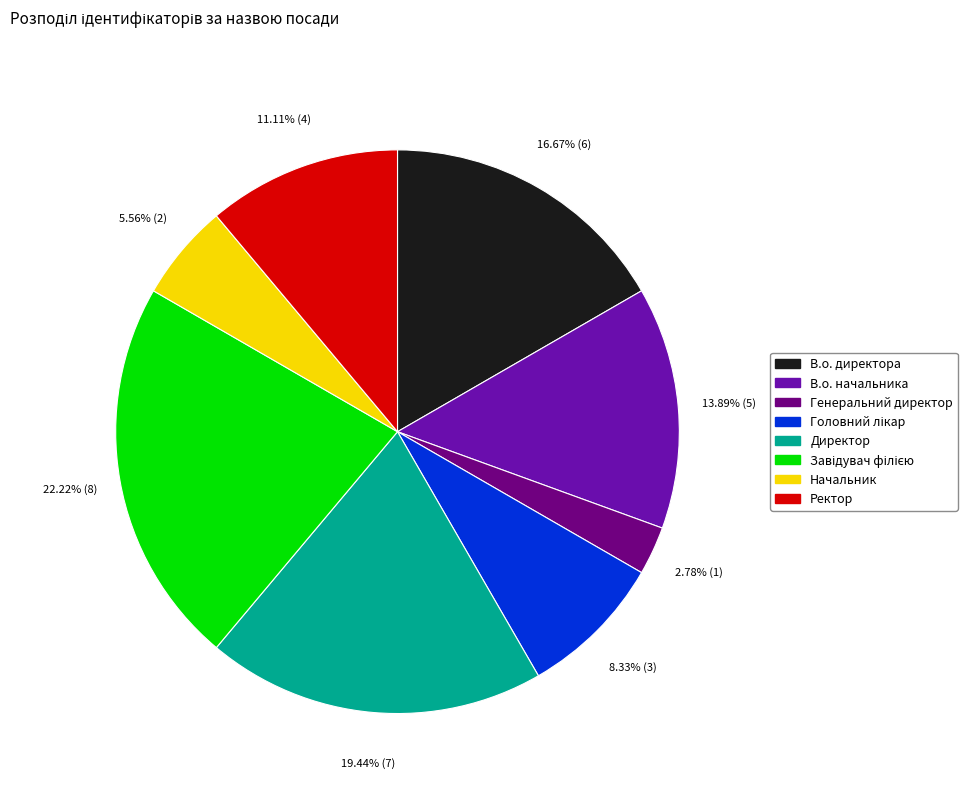

The Начальник slice represents 6% of the pie. True or false?

True